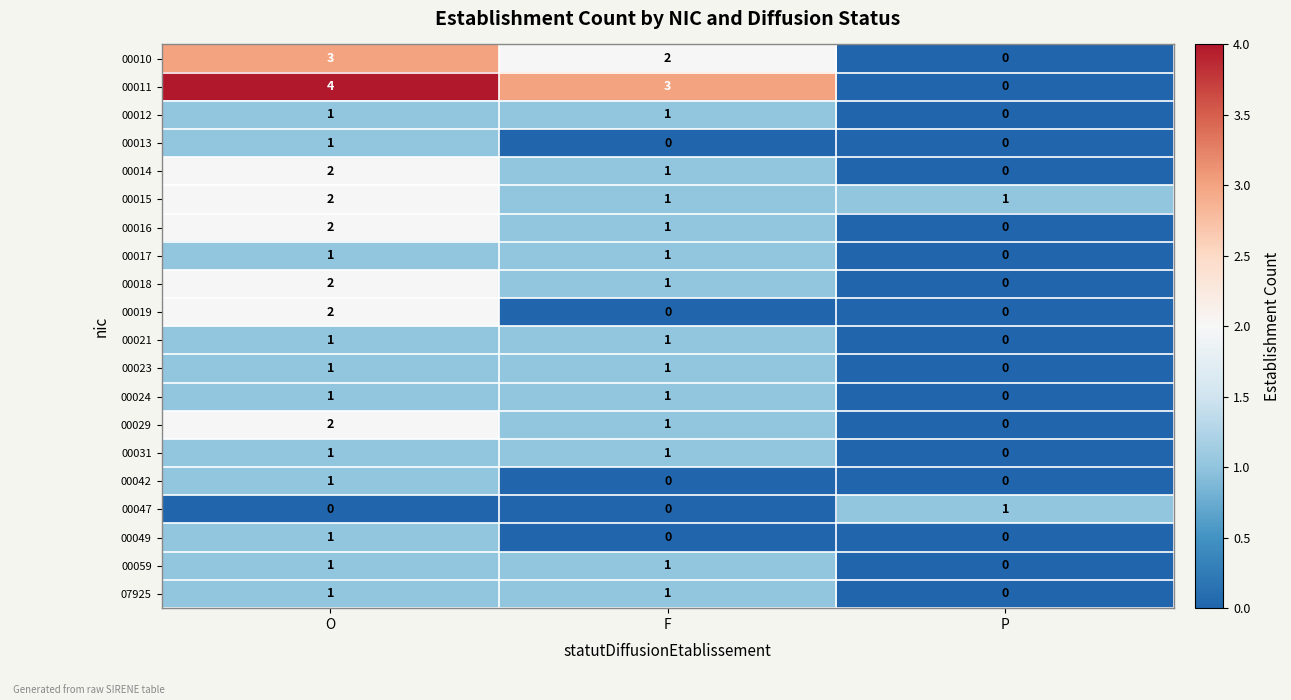

What is the total value across all series at P?

2